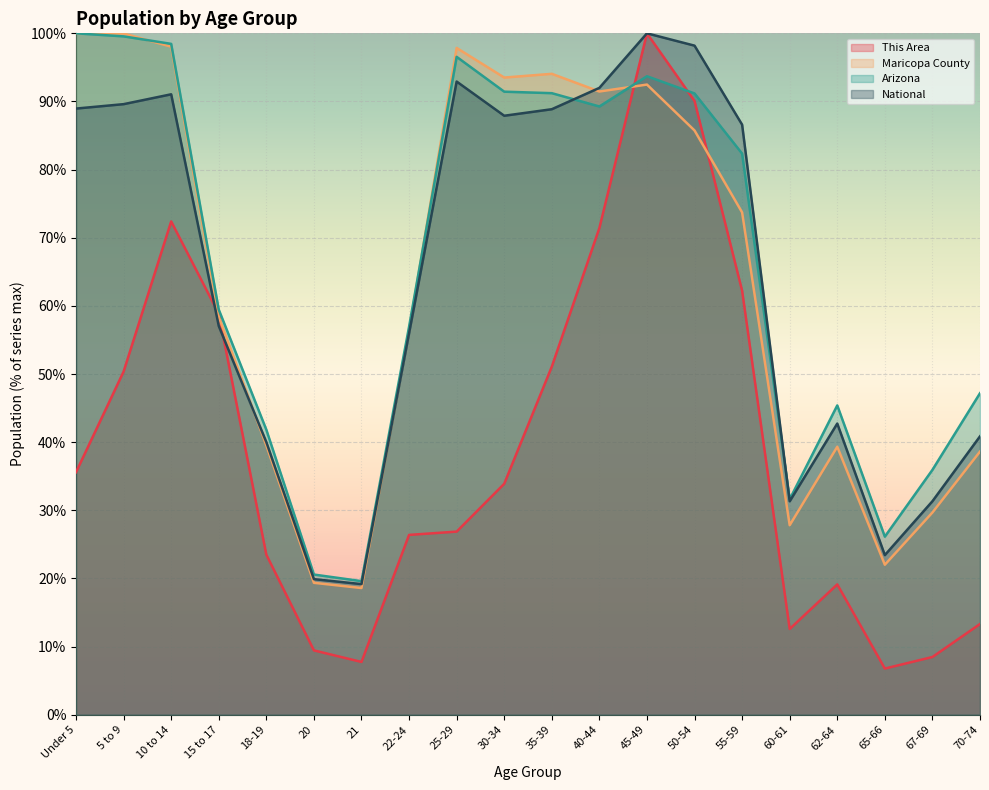

What is the sum of the This Area values at 25-29 and 55-59?

89.1